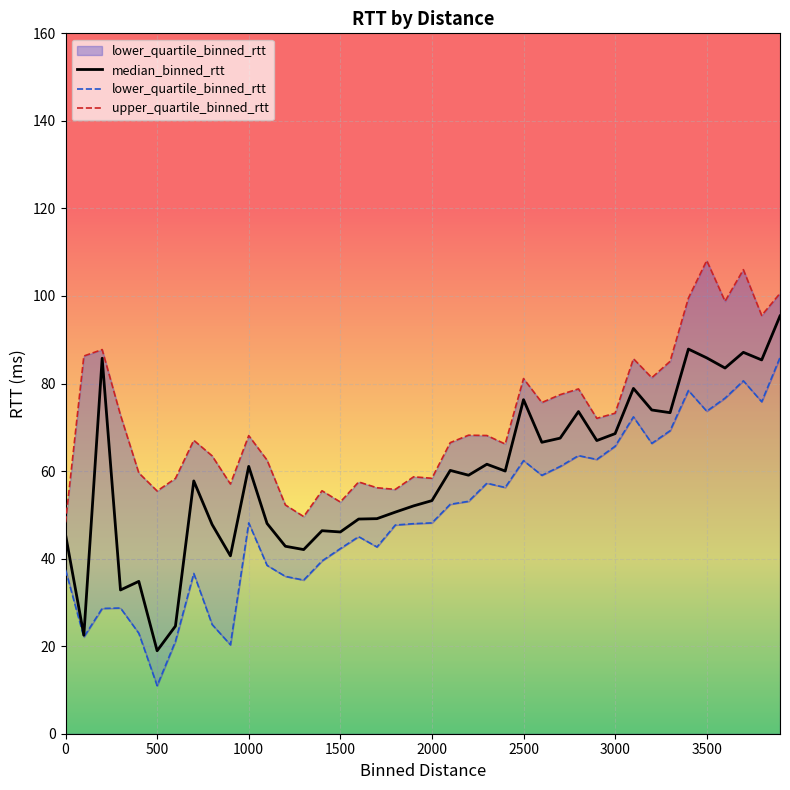

At which category is the sum across all series the highest?

3900.0